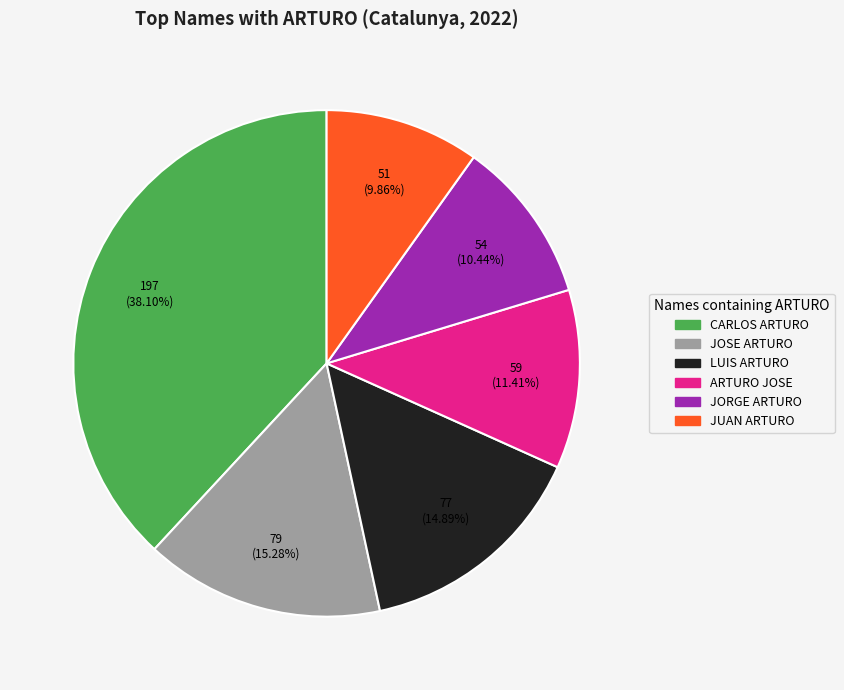

The JUAN ARTURO slice represents 18% of the pie. True or false?

False